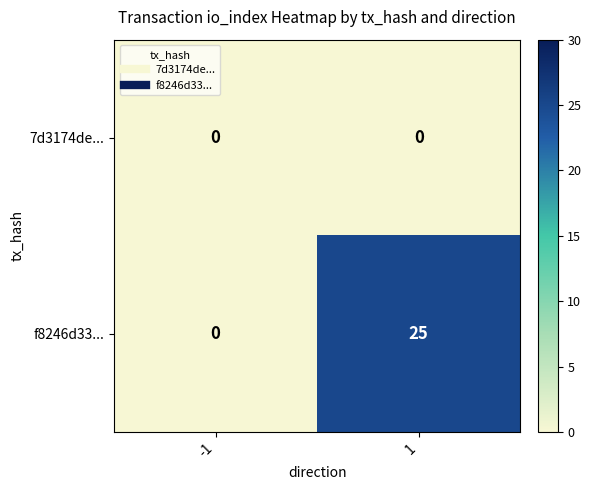

Reading right to left, list all the values displayed in this chart.

7d3174de...: 0	0
f8246d33...: 25	0